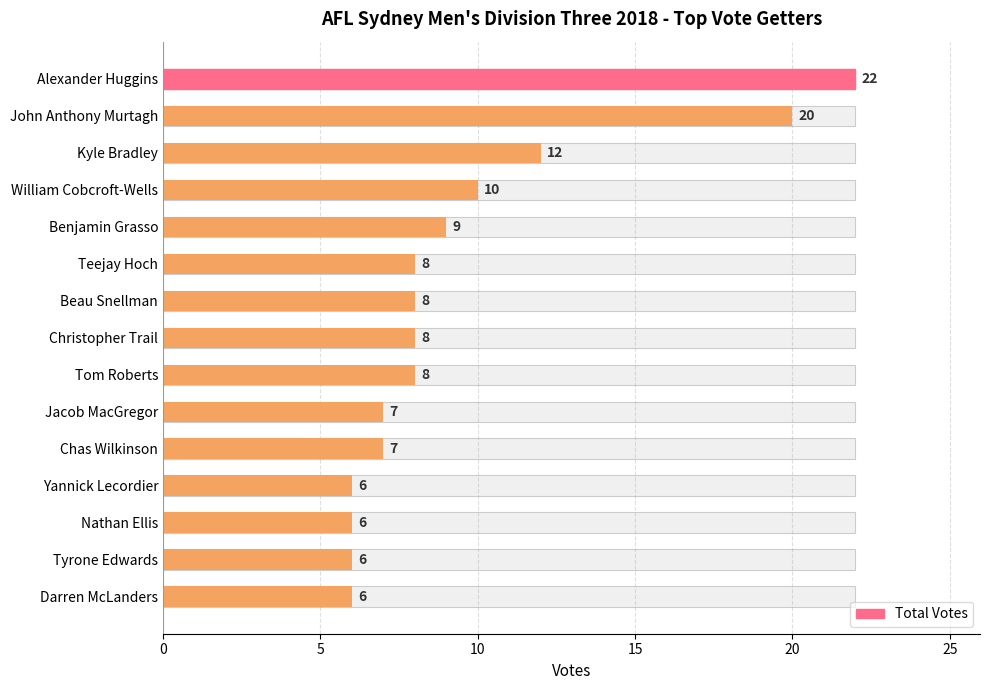

Reading left to right, transcribe all the data shown in this chart.

22	20	12	10	9	8	8	8	8	7	7	6	6	6	6